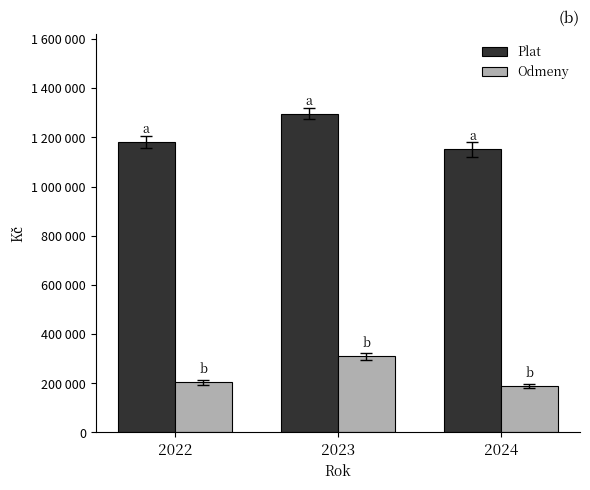

Are the bars horizontal?

No